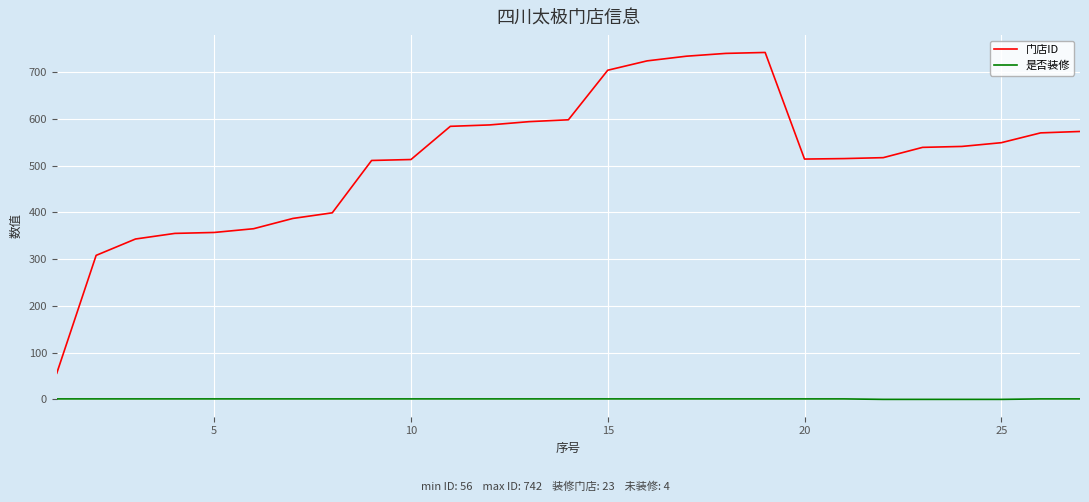

Which series has the largest total across all categories?

门店ID